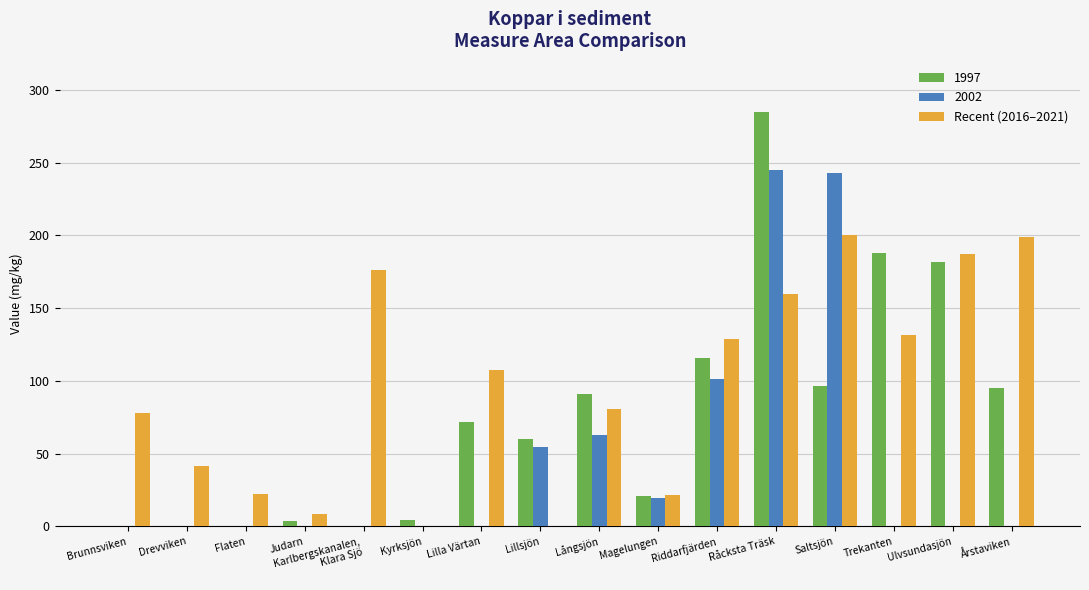

What is the sum of the Recent (2016–2021) values at Saltsjön and Magelungen?

221.6